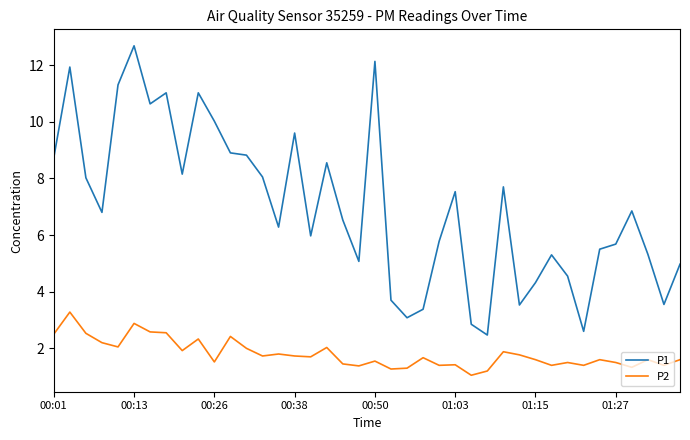

What is the maximum value for P1?

12.7